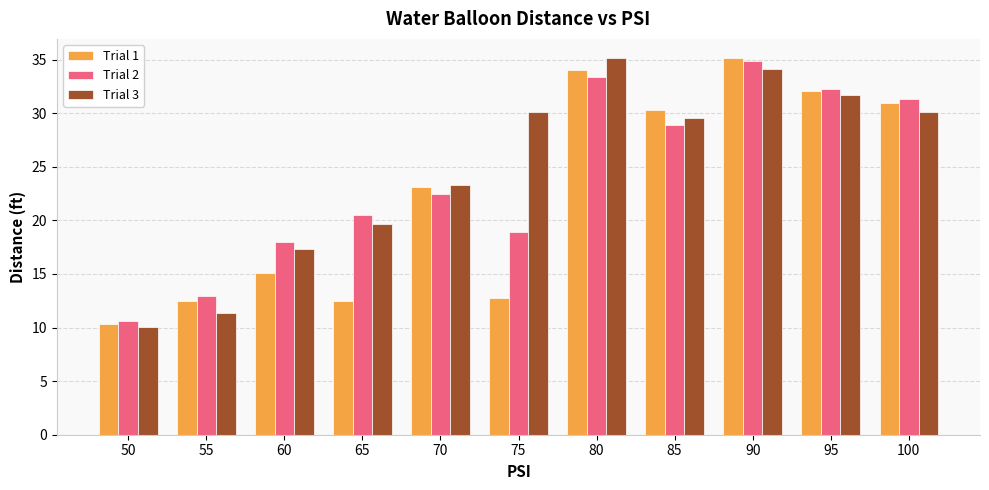

How many bars are there in each group?

3